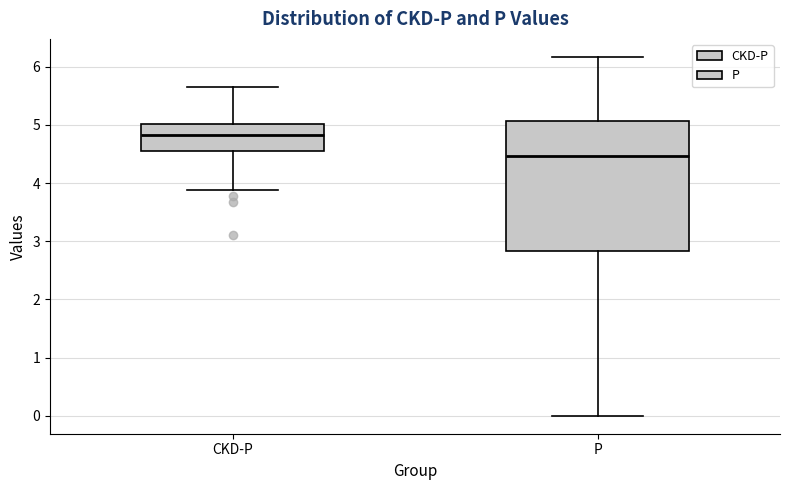

Where does the upper whisker of the box for CKD-P end on the y-axis? The values are not printed on the chart, so give them approximately, as read against the axis.

5.7